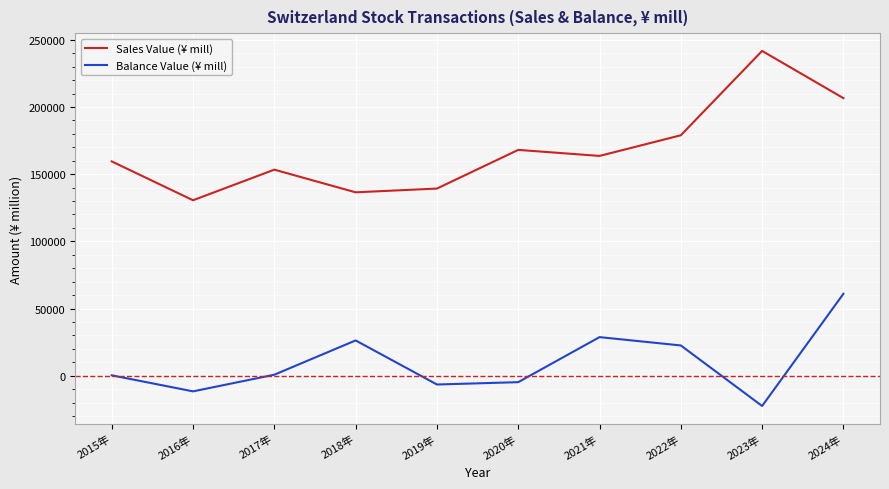

What are all the series names shown in the legend?

Sales Value (¥ mill), Balance Value (¥ mill)